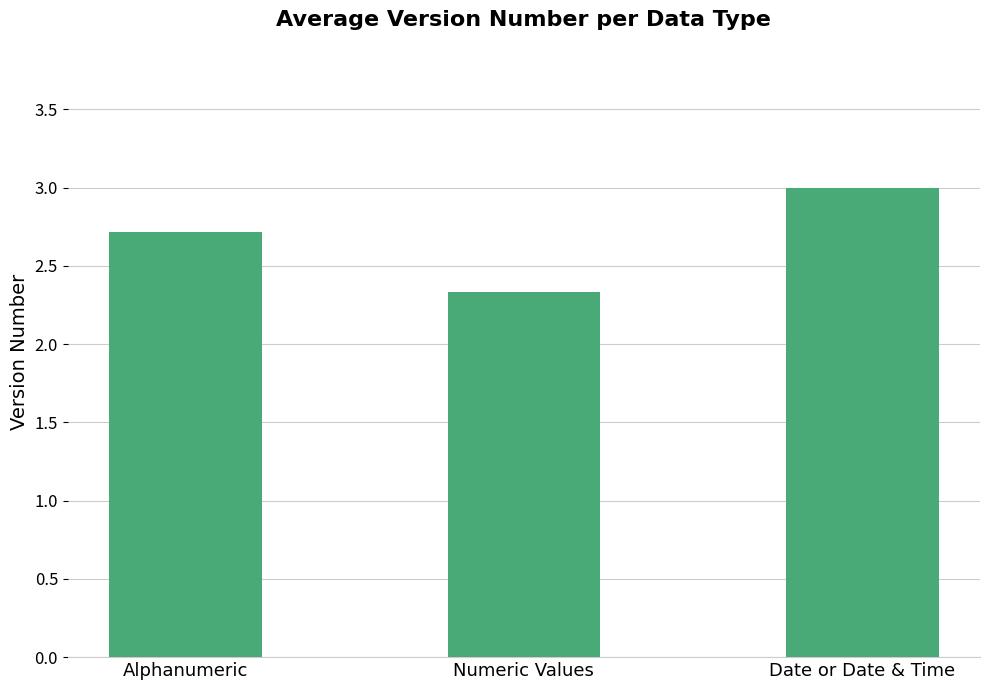

List the labels in order of value, smallest first.

Numeric Values, Alphanumeric, Date or Date & Time